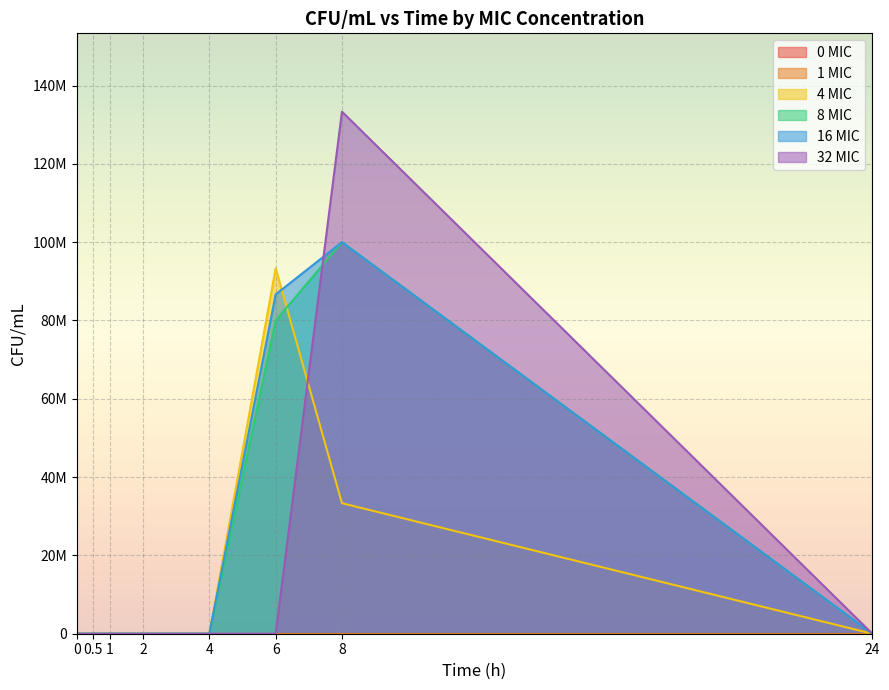

Reading right to left, extract all data points from this chart.

4 MIC: 0	33333333	93333333	0	0	0	0	0
8 MIC: 0	100000000	80000000	0	0	0	0	0
16 MIC: 0	100000000	86666667	0	0	0	0	0
32 MIC: 0	133333333	0	0	0	0	0	0